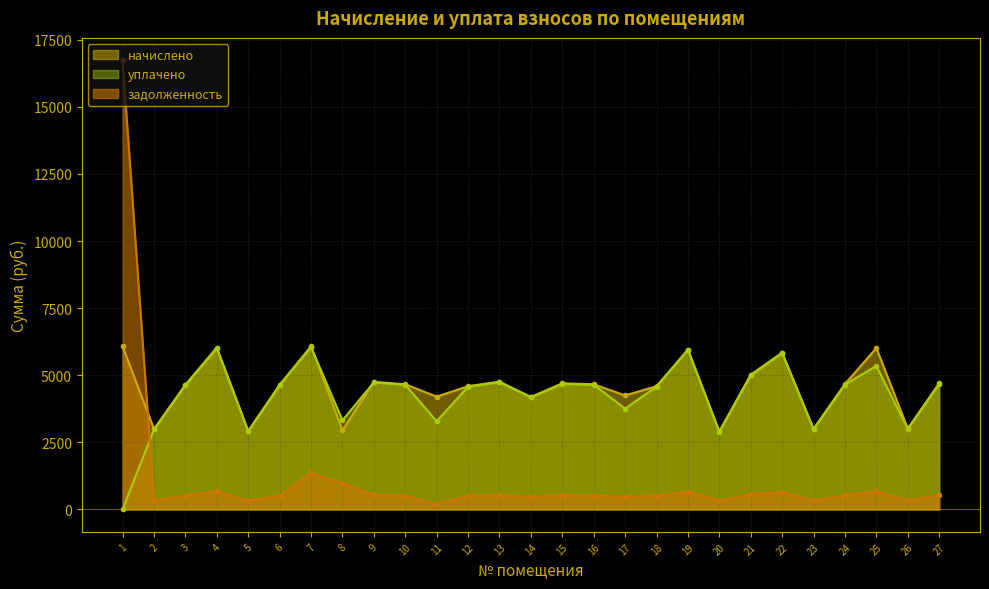

How many values in the уплачено series exceed 4625?

15